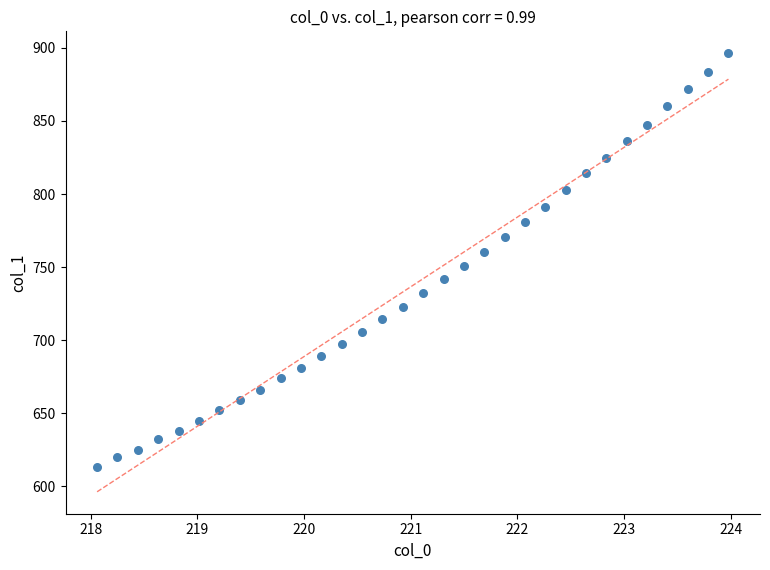

What is the range of X values (max minus min)?

5.9